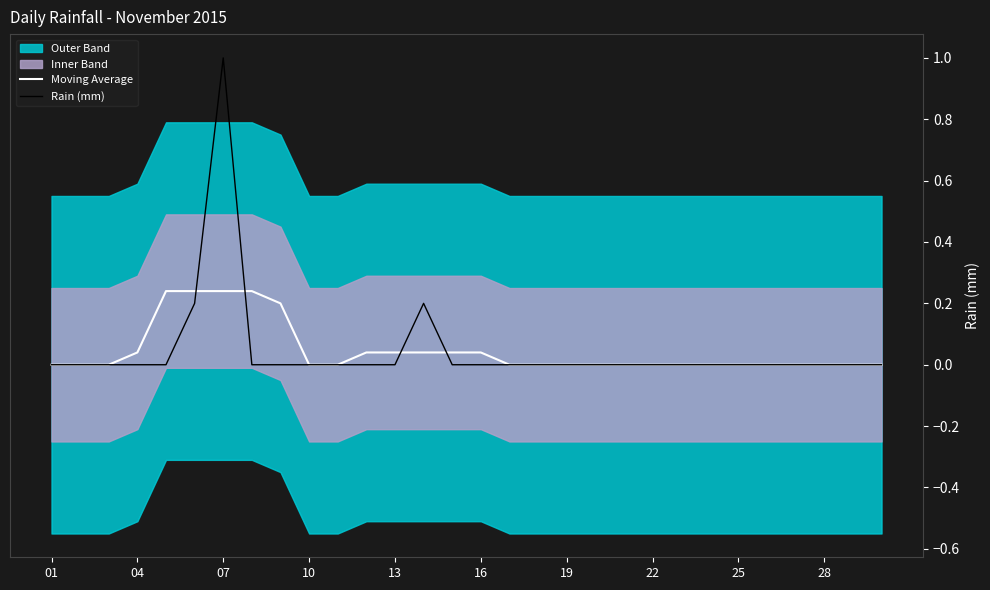

How many lines are shown in the chart?

2